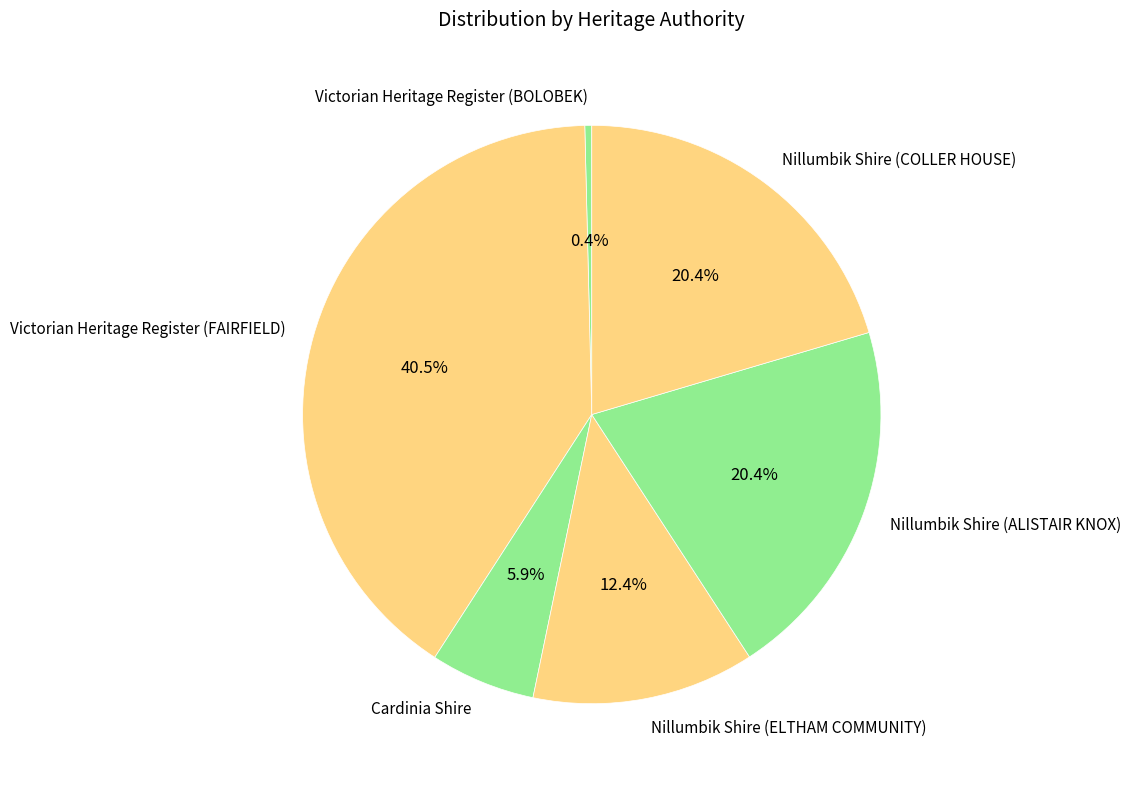

How many segments does this pie chart have?

6